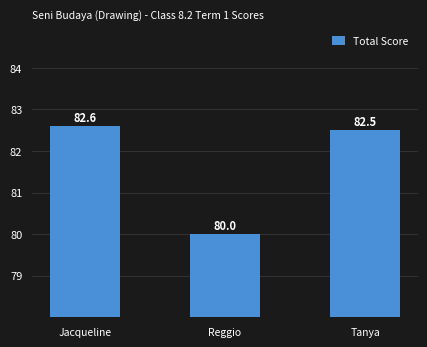

Reading left to right, list all the values displayed in this chart.

82.6	80.0	82.5